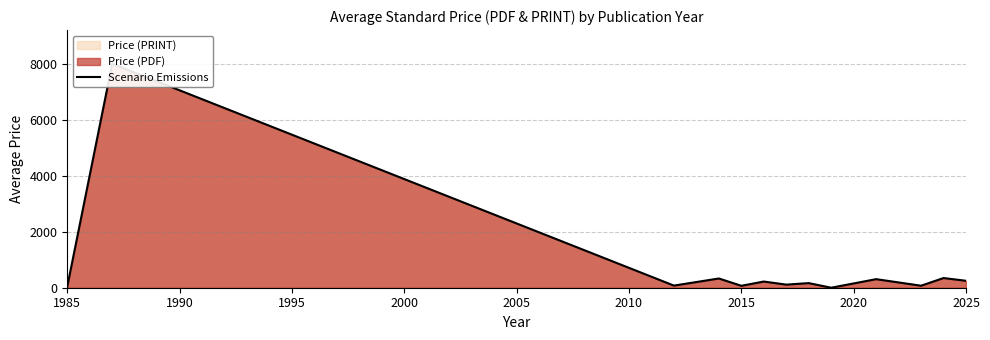

What is the value of the 11th point from the left?

71.8